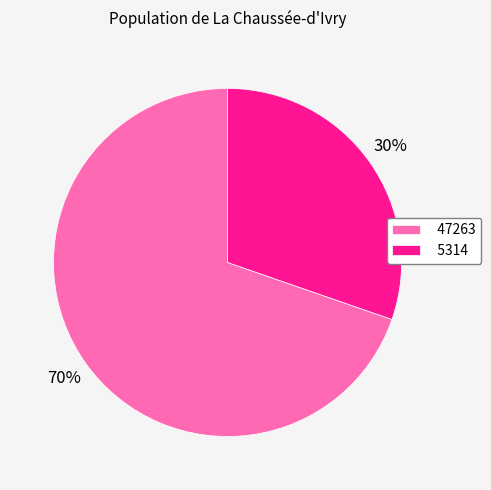

Is the sum of 5314 and 47263 greater than half?

Yes